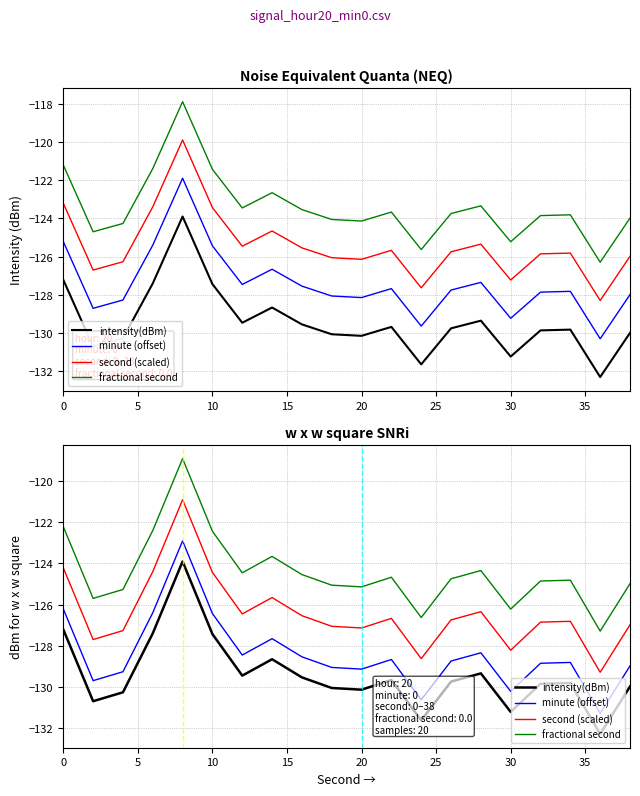

Which series has the widest spread of values?

intensity(dBm)